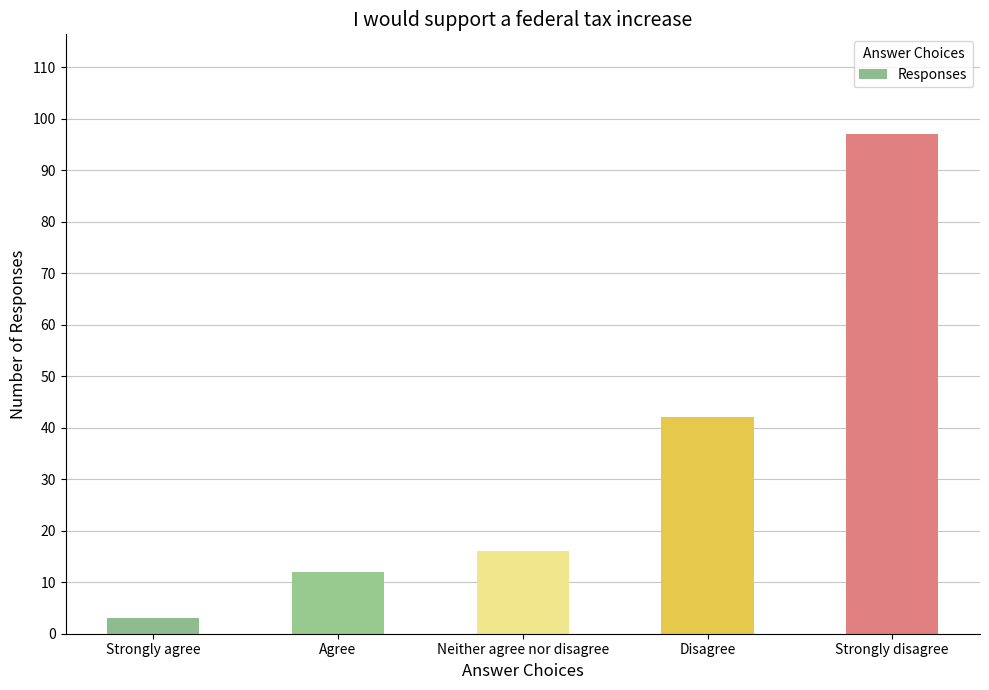

What is the label of the 2nd bar from the right?

Disagree